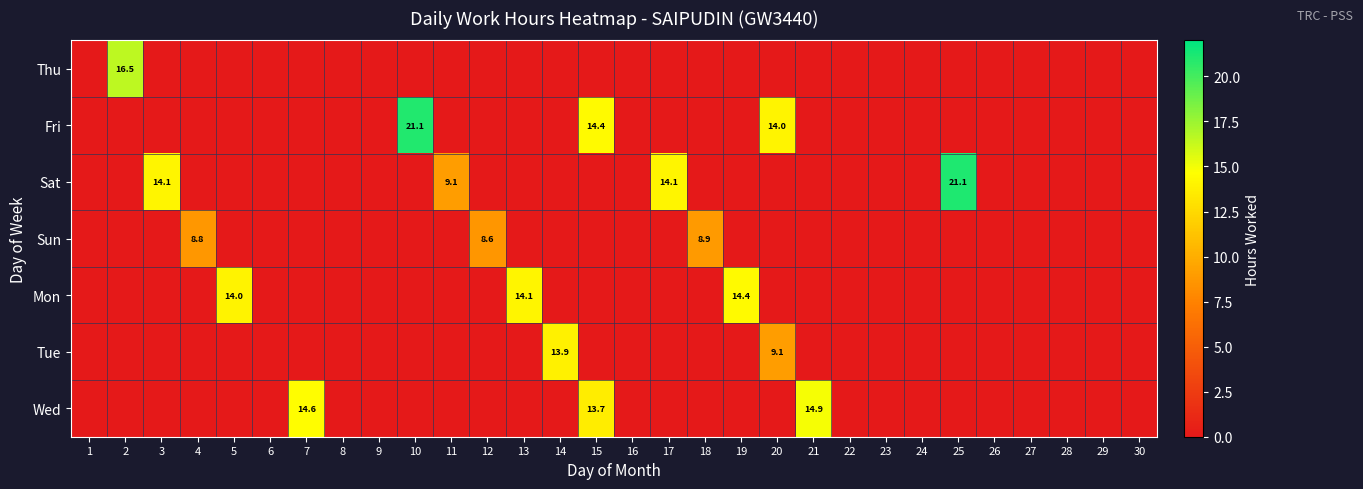

Where is Fri nearest to the value 10?

20